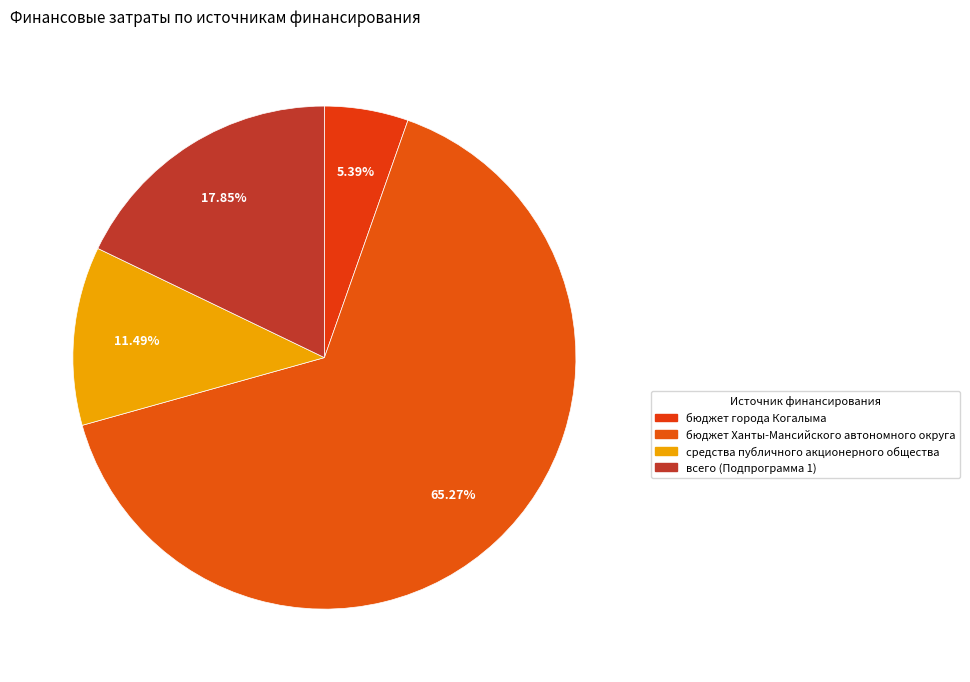

Count the number of slices in the pie.

4